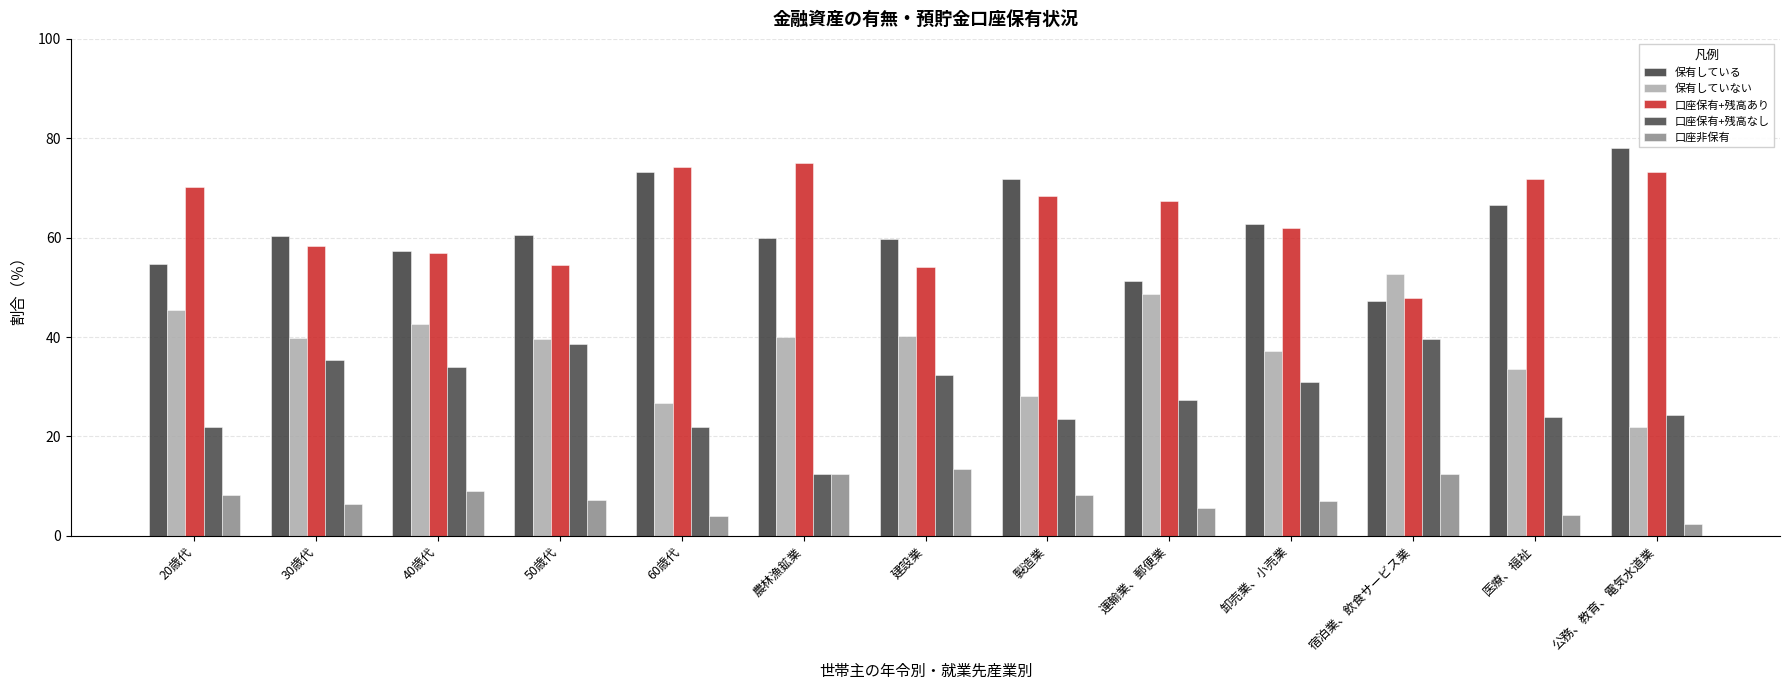

What are all the series names shown in the legend?

保有している, 保有していない, 口座保有+残高あり, 口座保有+残高なし, 口座非保有